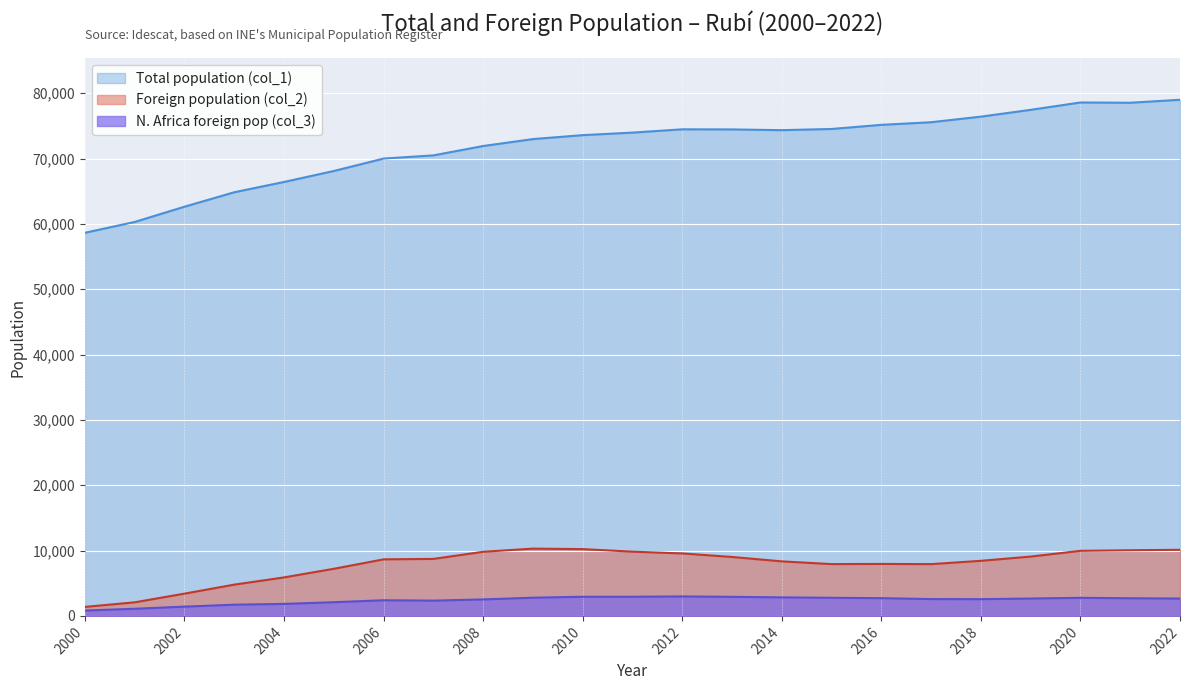

What is the approximate value of Total population (col_1) at 2008, to the nearest 100?

71900